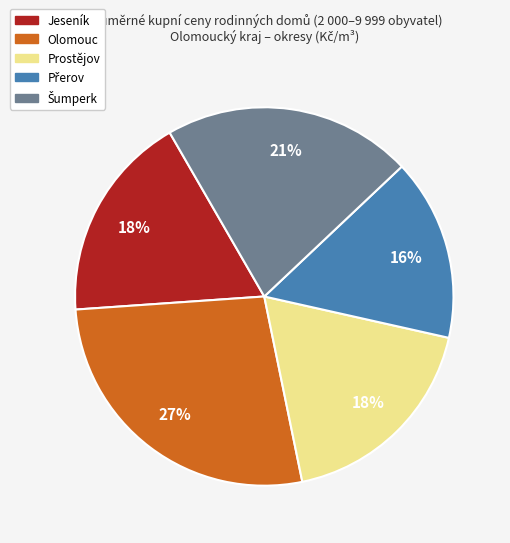

What is the largest slice in the pie chart?

Olomouc